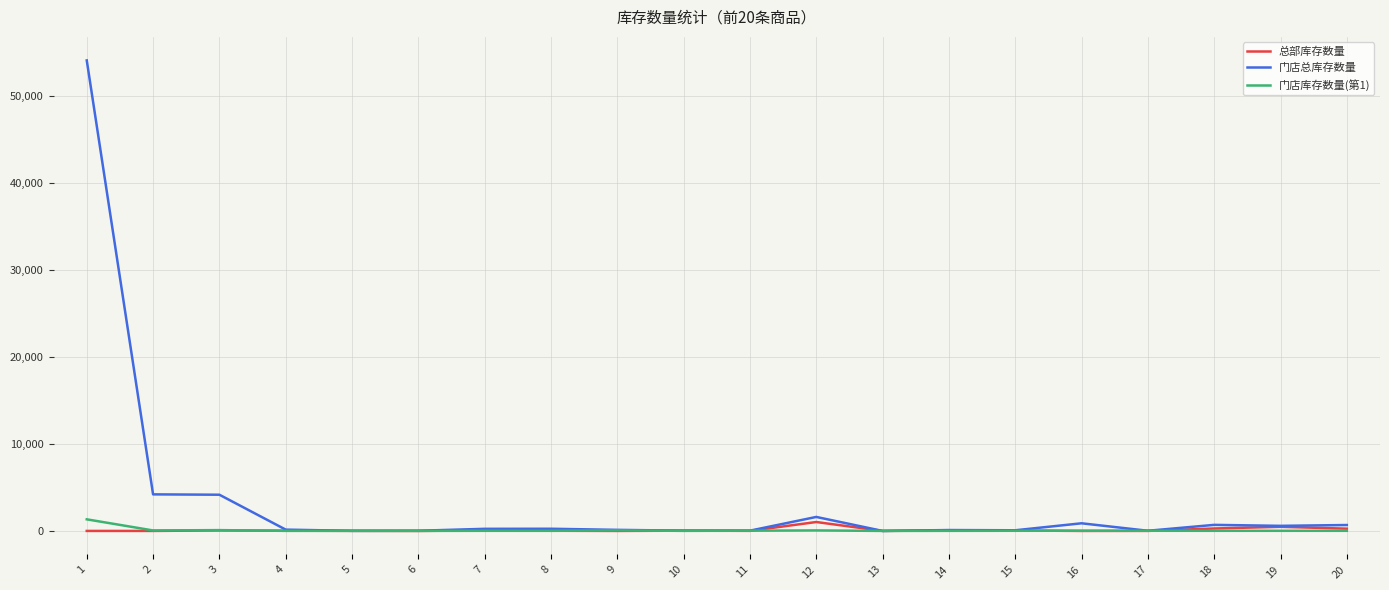

Which series has the widest spread of values?

门店总库存数量